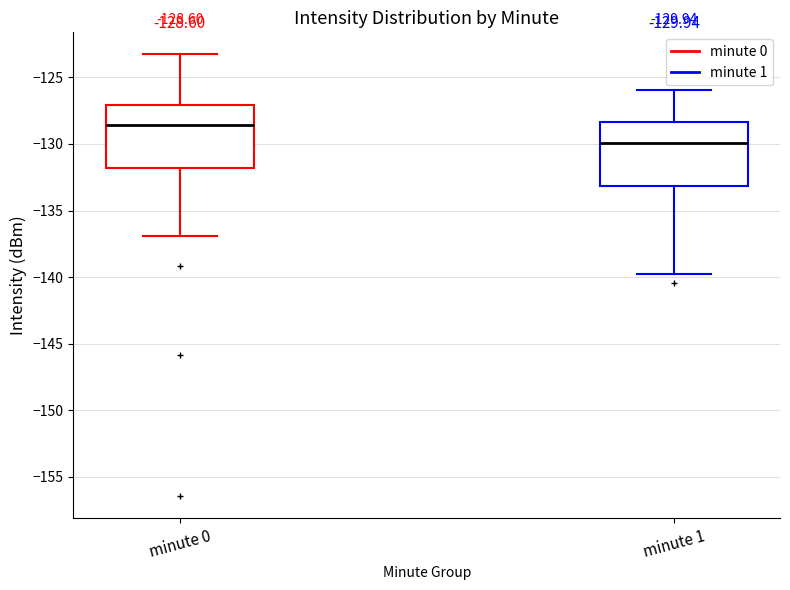

Which box has the highest median line?

minute 0